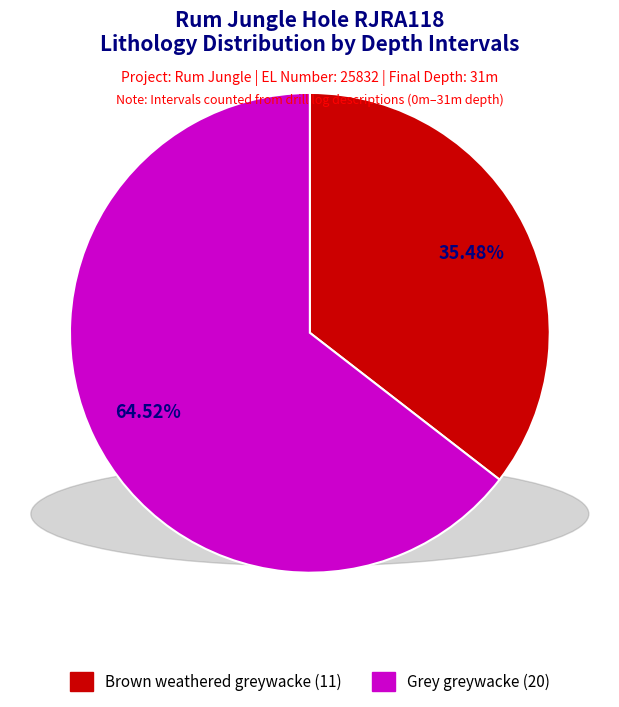

Which has a higher value, Brown weathered greywacke or Grey greywacke?

Grey greywacke